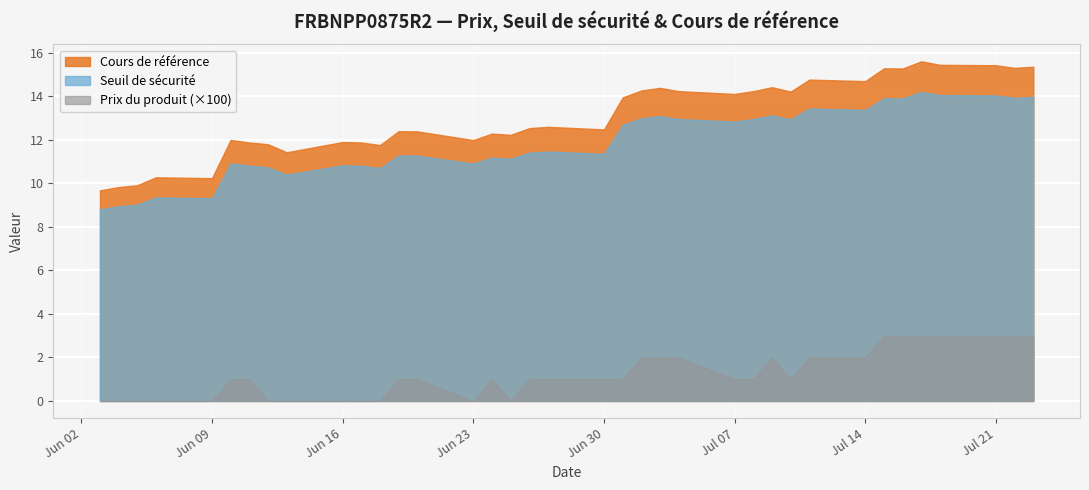

What is the difference between the maximum and minimum values in the Prix du produit (×100) series?

3.0